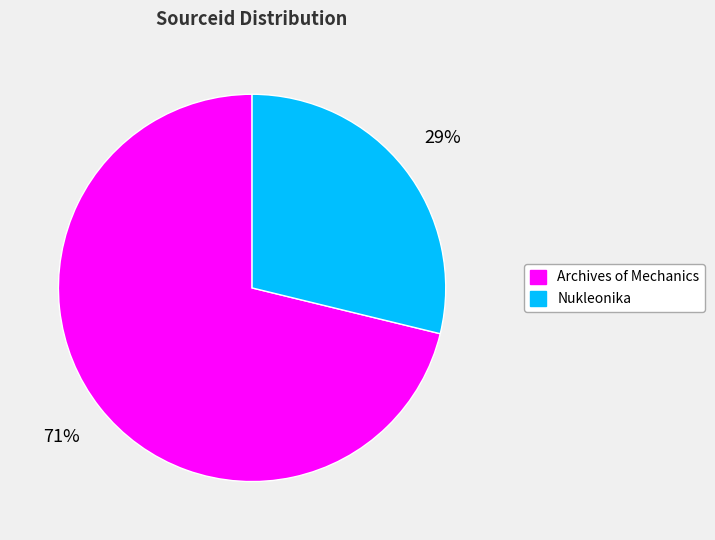

Which slice is the smallest?

Nukleonika